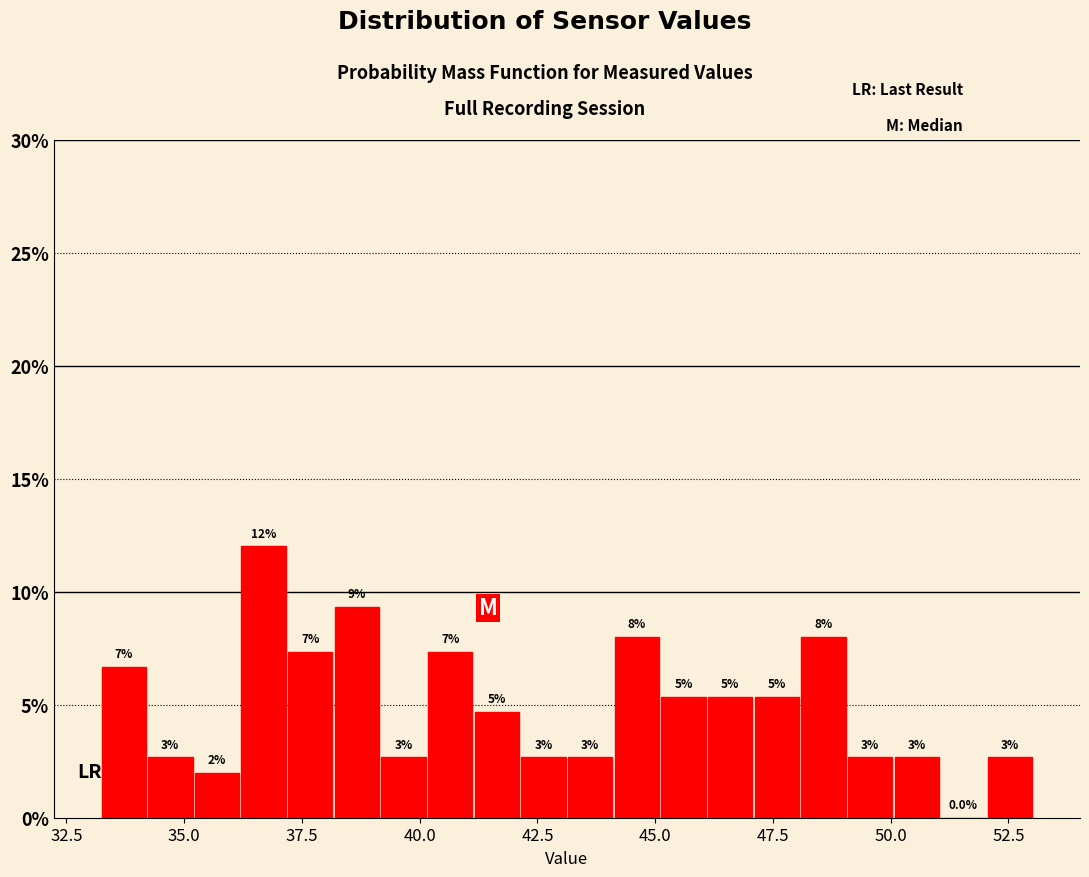

Around what value on the x-axis is the tallest bar? Give the approximate position of its centre, as read against the axis.

36.5